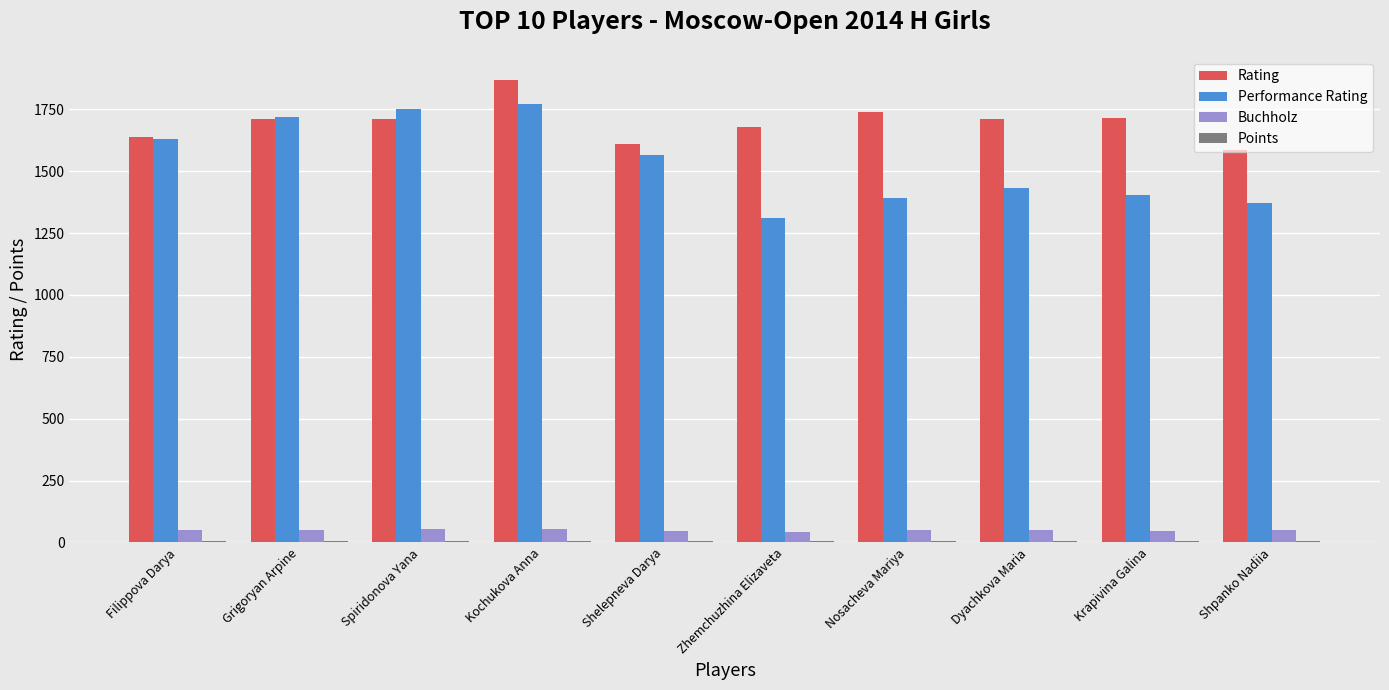

What is the maximum value shown in the chart?

1869.0